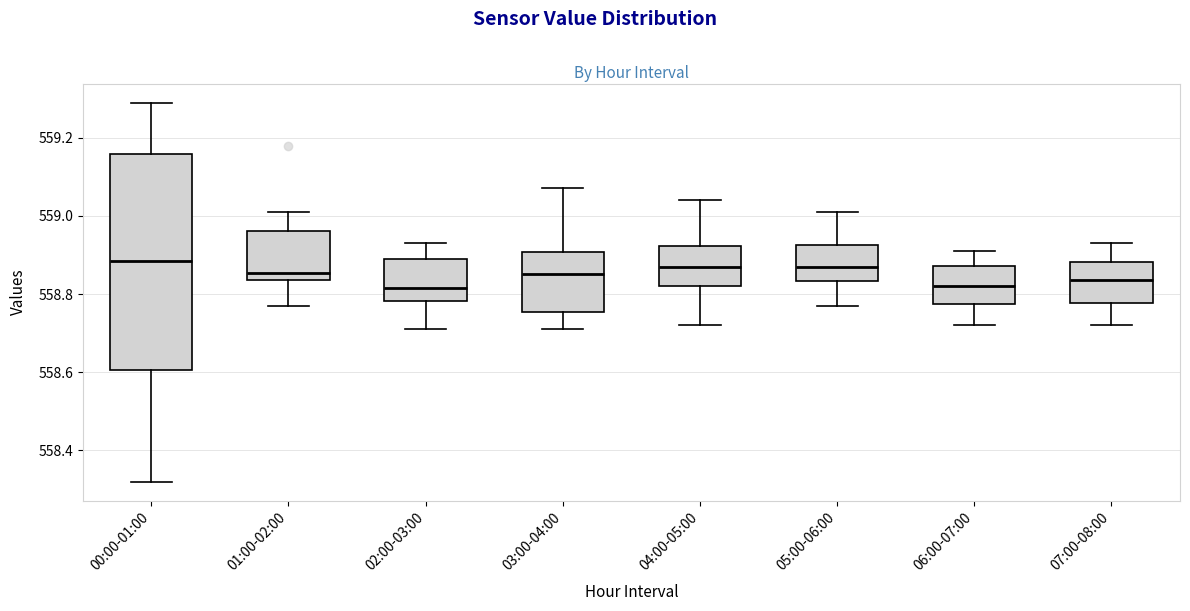

Reading left to right, read every box against the y-axis: the position of its median line, the range the box covers, and the ends of its whiskers. The values are not printed on the chart, so give them approximately, as read against the axis.

00:00-01:00: median 558.88, box 558.60 to 559.16, whiskers 558.32 to 559.30
01:00-02:00: median 558.86, box 558.84 to 558.96, whiskers 558.78 to 559.02
02:00-03:00: median 558.82, box 558.78 to 558.90, whiskers 558.72 to 558.94
03:00-04:00: median 558.86, box 558.76 to 558.90, whiskers 558.72 to 559.08
04:00-05:00: median 558.88, box 558.82 to 558.92, whiskers 558.72 to 559.04
05:00-06:00: median 558.88, box 558.84 to 558.92, whiskers 558.78 to 559.02
06:00-07:00: median 558.82, box 558.78 to 558.88, whiskers 558.72 to 558.92
07:00-08:00: median 558.84, box 558.78 to 558.88, whiskers 558.72 to 558.94